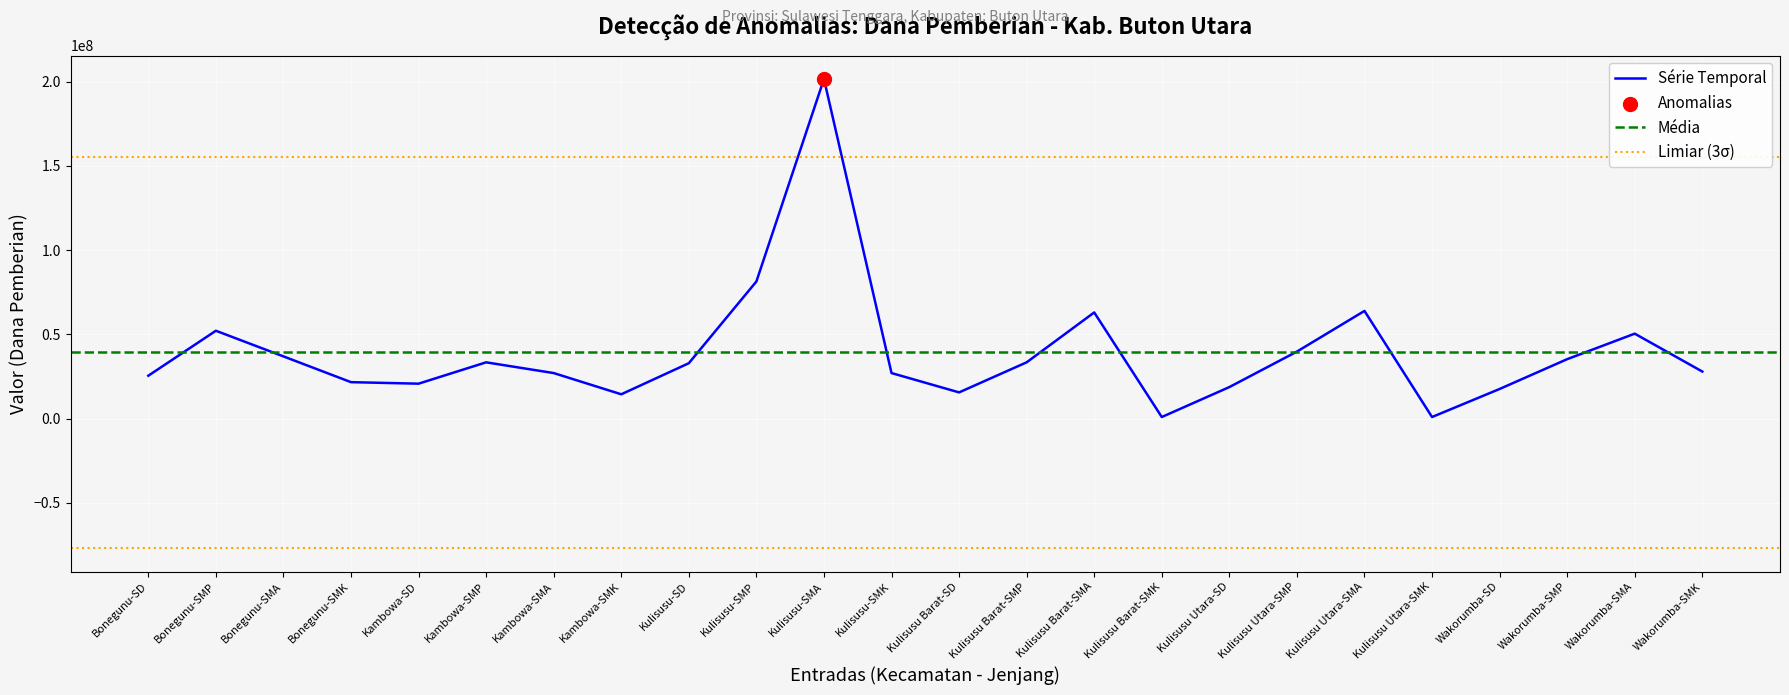

Which has a higher value, Bonegunu-SMK or Kulisusu Utara-SMA?

Kulisusu Utara-SMA